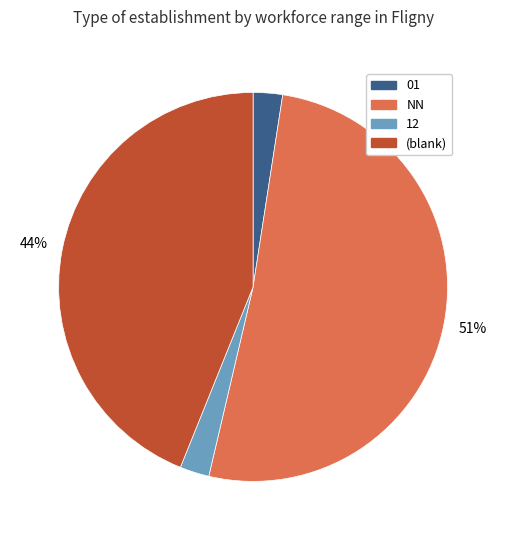

Does 01 represent more than half of the total?

No